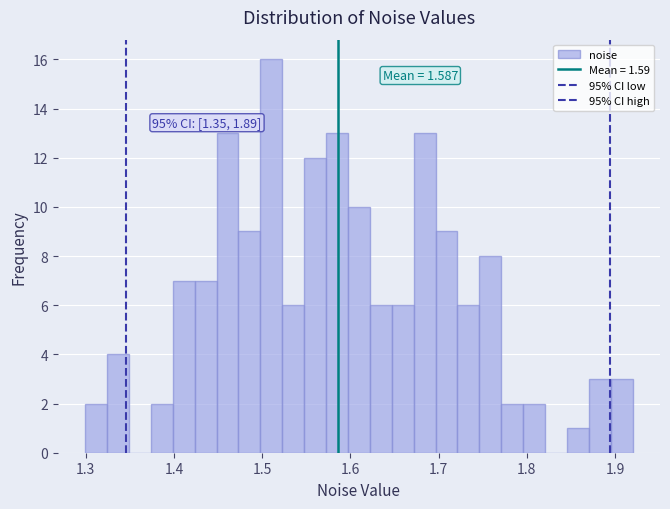

Around what value on the x-axis is the tallest bar? Give the approximate position of its centre, as read against the axis.

1.51